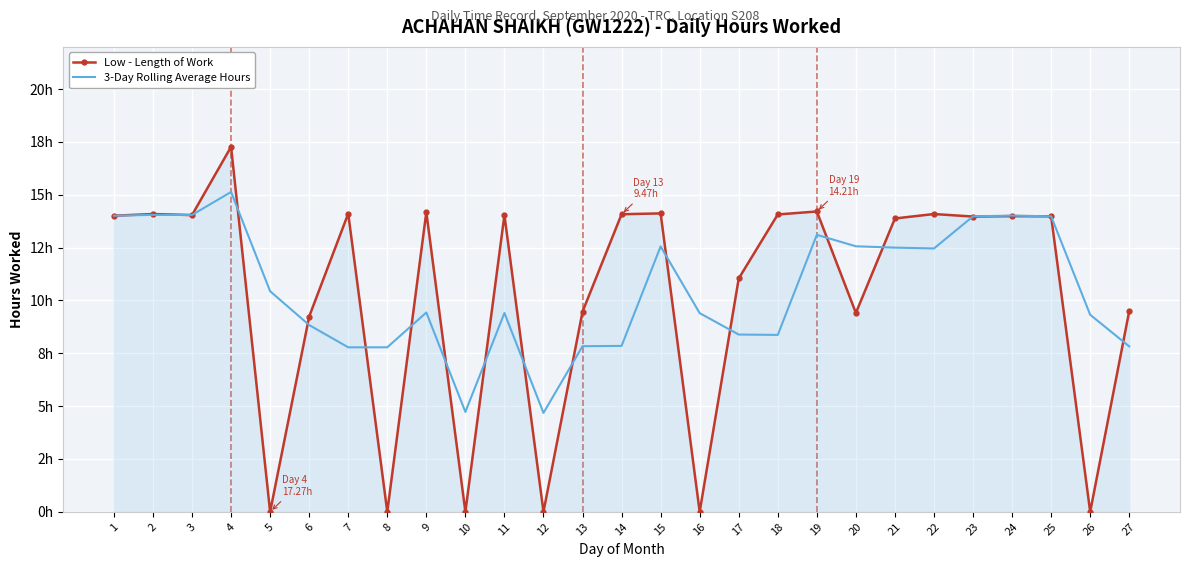

Between 6 and 24, which series saw the biggest shift?

3-Day Rolling Average Hours